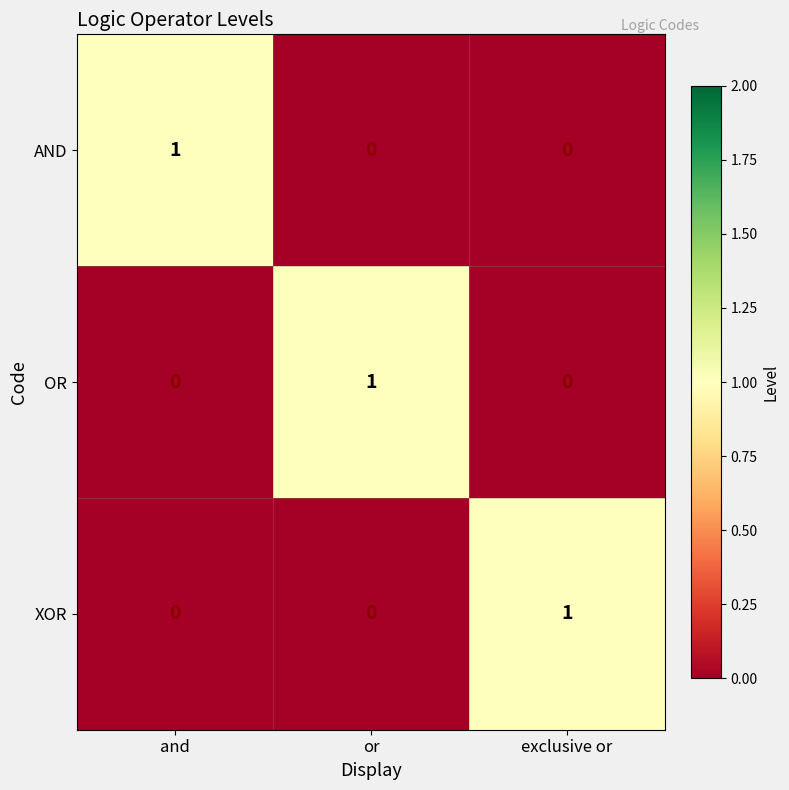

The value of XOR at exclusive or is 1. True or false?

True